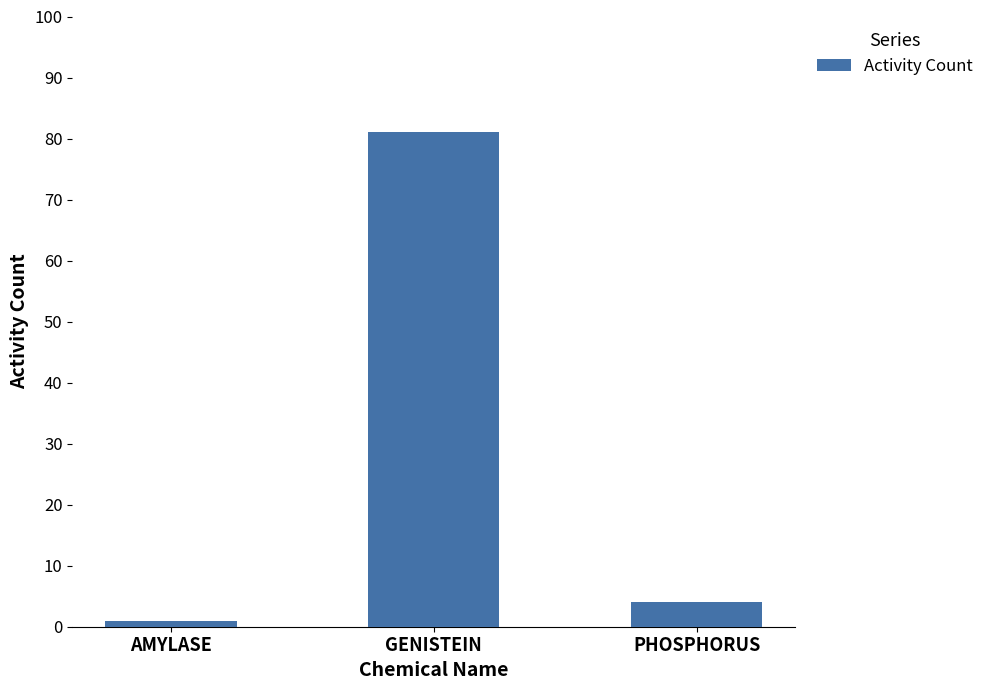

How many values are below 4?

1